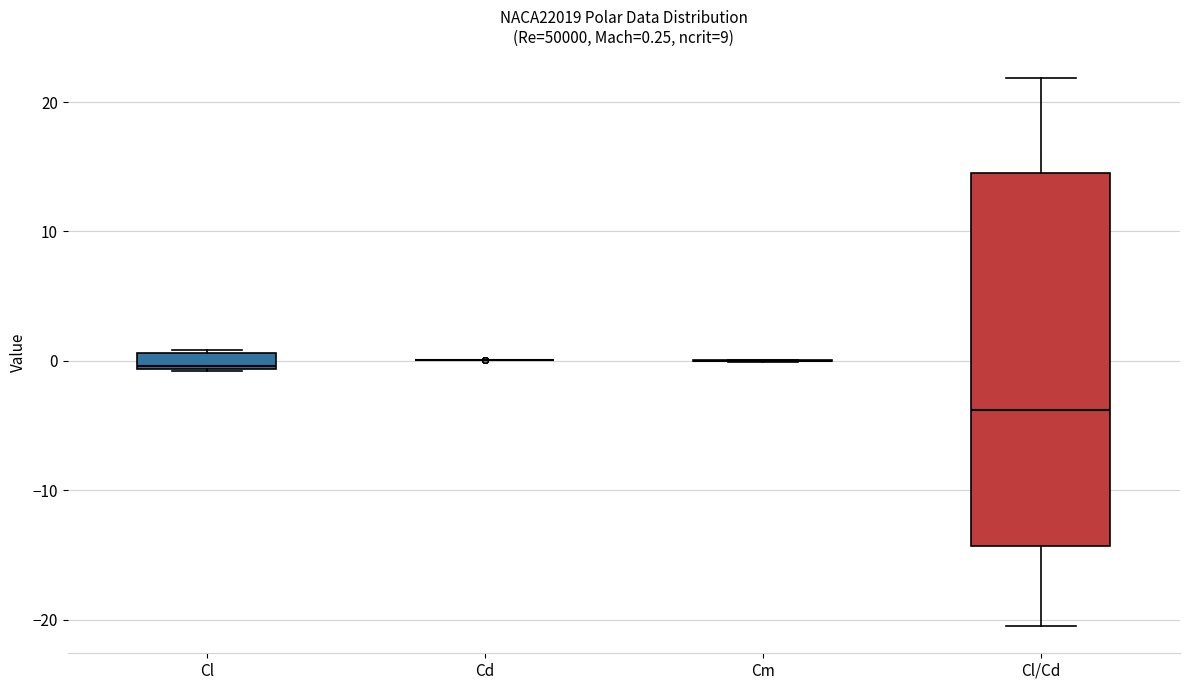

Comparing the boxes themselves (not the whiskers), which one is the tallest?

Cl/Cd